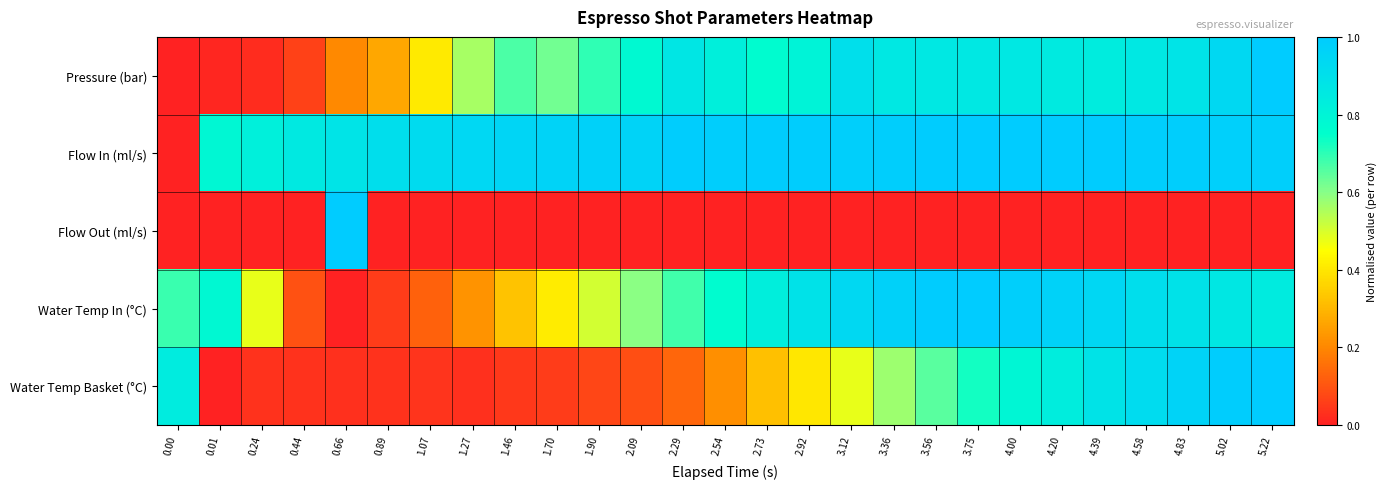

Reading left to right, list all the values displayed in this chart.

Pressure (bar): 0.00=0.0	0.01=0.0	0.24=0.0	0.44=0.1	0.66=0.2	0.89=0.3	1.07=0.4	1.27=0.6	1.46=0.7	1.70=0.6	1.90=0.7	2.09=0.8	2.29=0.9	2.54=0.8	2.73=0.8	2.92=0.8	3.12=0.9	3.36=0.9	3.56=0.9	3.75=0.9	4.00=0.9	4.20=0.8	4.39=0.8	4.58=0.9	4.83=0.9	5.02=0.9	5.22=1.0
Flow In (ml/s): 0.00=0.0	0.01=0.8	0.24=0.8	0.44=0.9	0.66=0.9	0.89=0.9	1.07=0.9	1.27=0.9	1.46=1.0	1.70=1.0	1.90=1.0	2.09=1.0	2.29=1.0	2.54=1.0	2.73=1.0	2.92=1.0	3.12=1.0	3.36=1.0	3.56=1.0	3.75=1.0	4.00=1.0	4.20=1.0	4.39=1.0	4.58=1.0	4.83=1.0	5.02=1.0	5.22=1.0
Flow Out (ml/s): 0.00=0.0	0.01=0.0	0.24=0.0	0.44=0.0	0.66=1.0	0.89=0.0	1.07=0.0	1.27=0.0	1.46=0.0	1.70=0.0	1.90=0.0	2.09=0.0	2.29=0.0	2.54=0.0	2.73=0.0	2.92=0.0	3.12=0.0	3.36=0.0	3.56=0.0	3.75=0.0	4.00=0.0	4.20=0.0	4.39=0.0	4.58=0.0	4.83=0.0	5.02=0.0	5.22=0.0
Water Temp In (°C): 0.00=0.7	0.01=0.8	0.24=0.5	0.44=0.1	0.66=0.0	0.89=0.1	1.07=0.1	1.27=0.2	1.46=0.3	1.70=0.4	1.90=0.5	2.09=0.6	2.29=0.7	2.54=0.8	2.73=0.8	2.92=0.9	3.12=0.9	3.36=1.0	3.56=1.0	3.75=1.0	4.00=1.0	4.20=1.0	4.39=0.9	4.58=0.9	4.83=0.9	5.02=0.9	5.22=0.8
Water Temp Basket (°C): 0.00=0.8	0.01=0.0	0.24=0.0	0.44=0.0	0.66=0.0	0.89=0.0	1.07=0.0	1.27=0.0	1.46=0.0	1.70=0.1	1.90=0.1	2.09=0.1	2.29=0.1	2.54=0.2	2.73=0.3	2.92=0.4	3.12=0.5	3.36=0.6	3.56=0.7	3.75=0.7	4.00=0.8	4.20=0.8	4.39=0.9	4.58=0.9	4.83=1.0	5.02=1.0	5.22=1.0